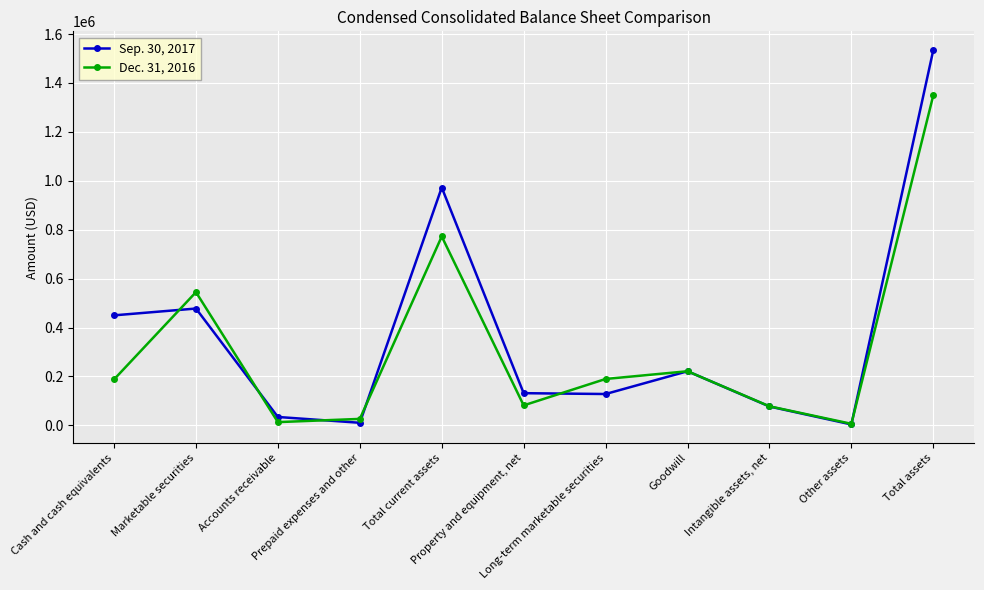

How many lines are shown in the chart?

2